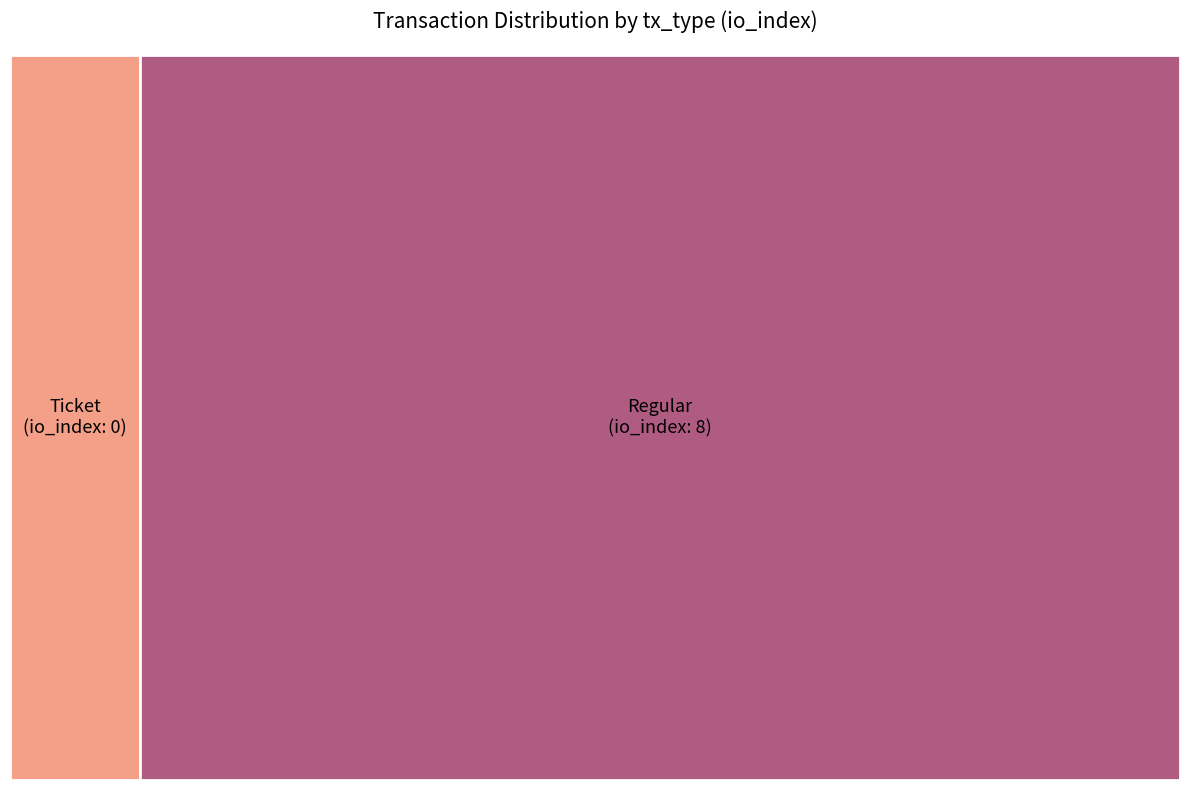

Does any single category account for the majority?

Yes